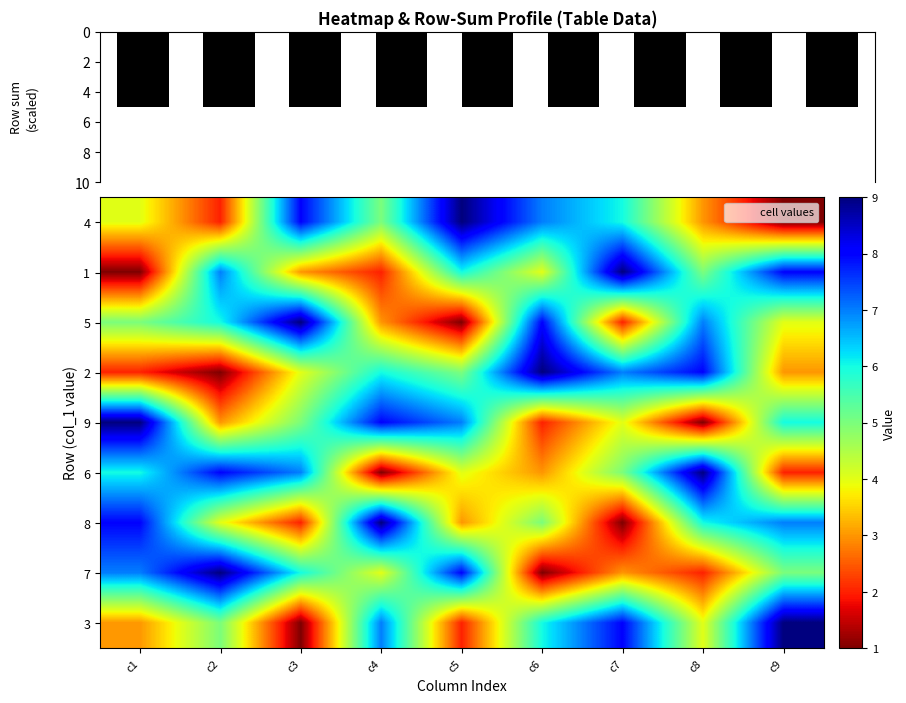

What is the smallest value displayed?

1